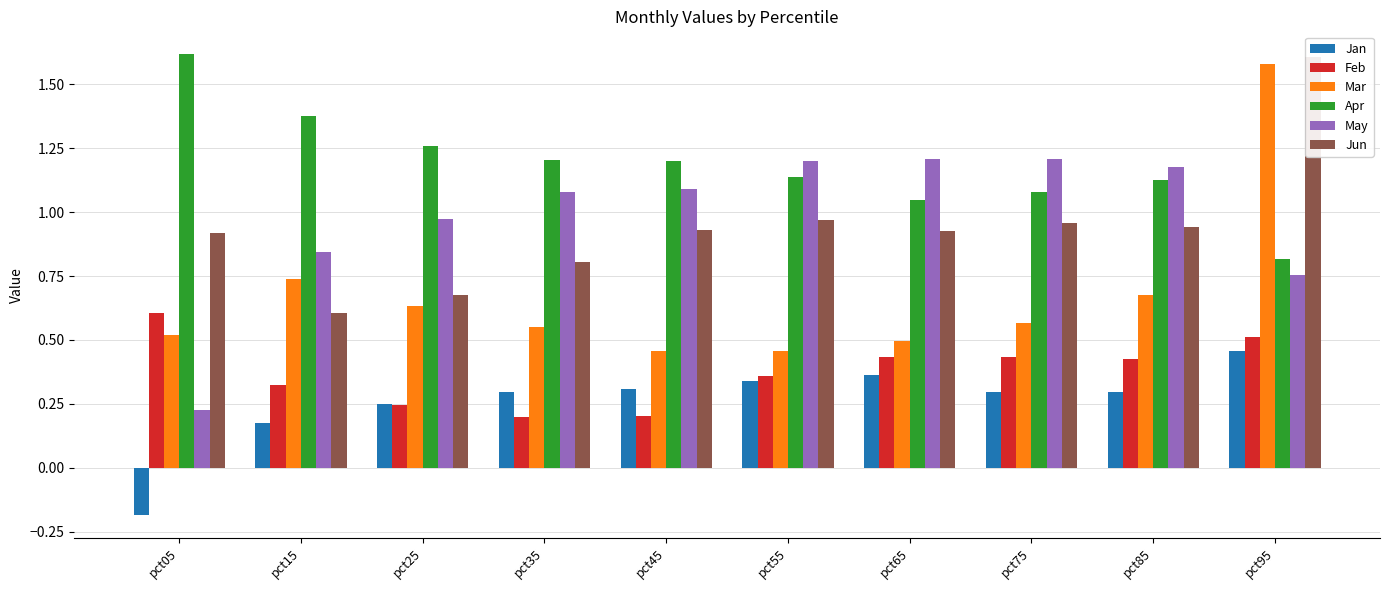

How many data points in Apr are less than 1?

1